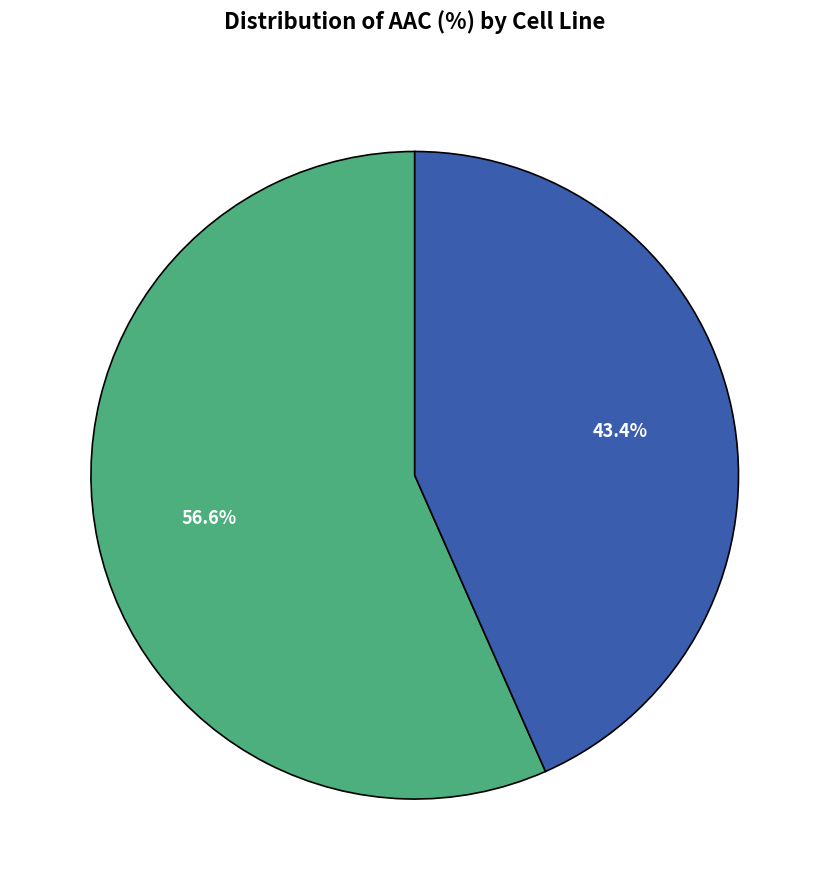

Is there any slice that represents more than half of the pie?

Yes